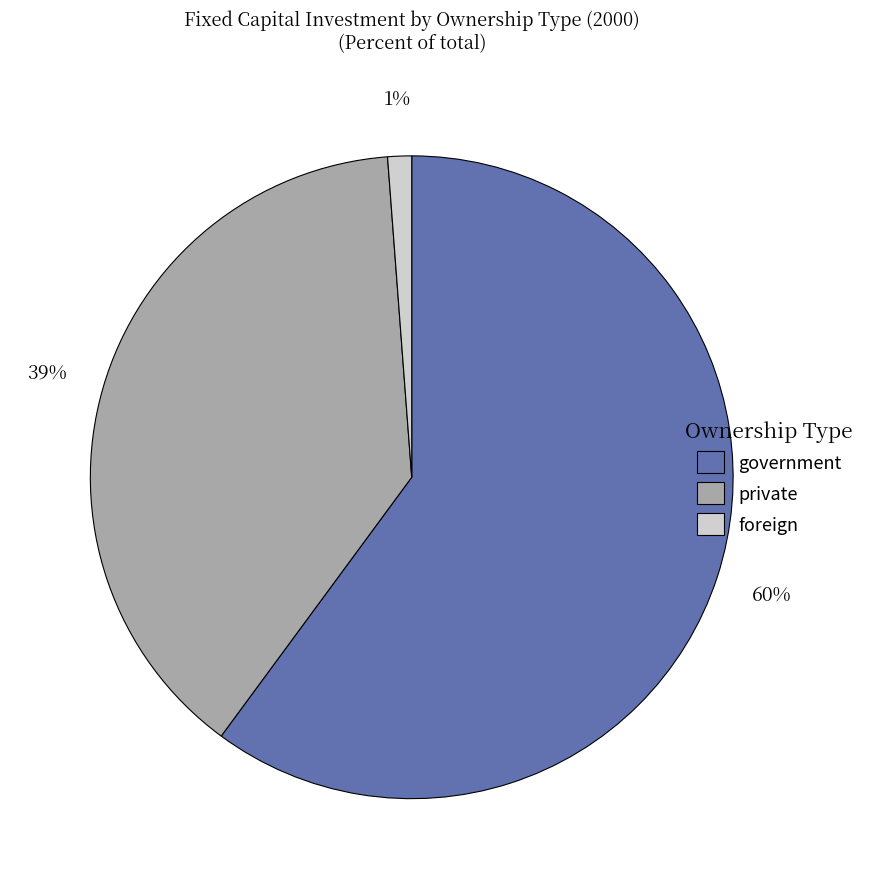

Count the number of slices in the pie.

3